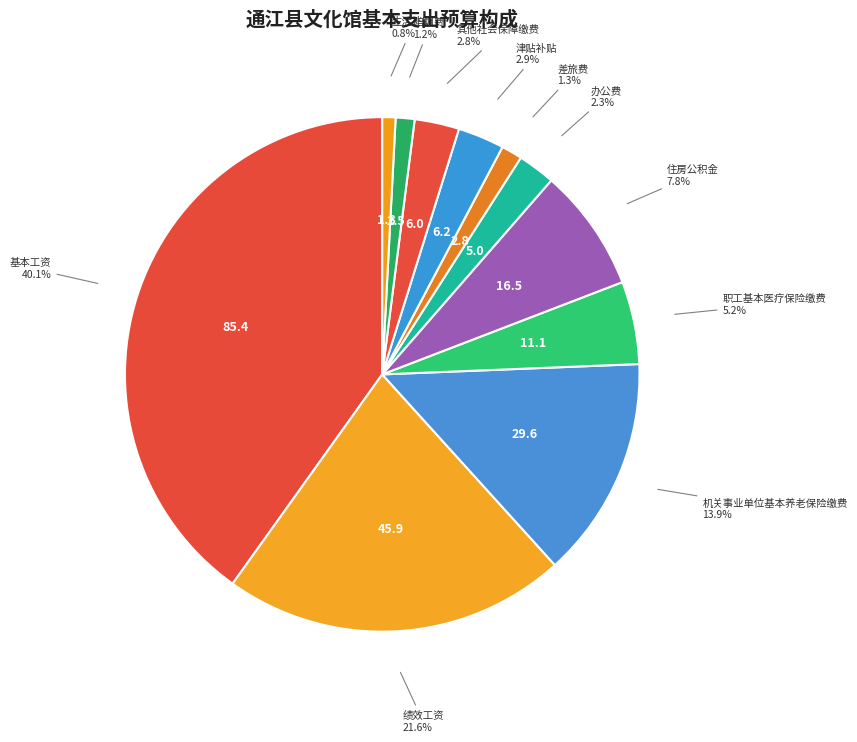

Count the number of slices in the pie.

11